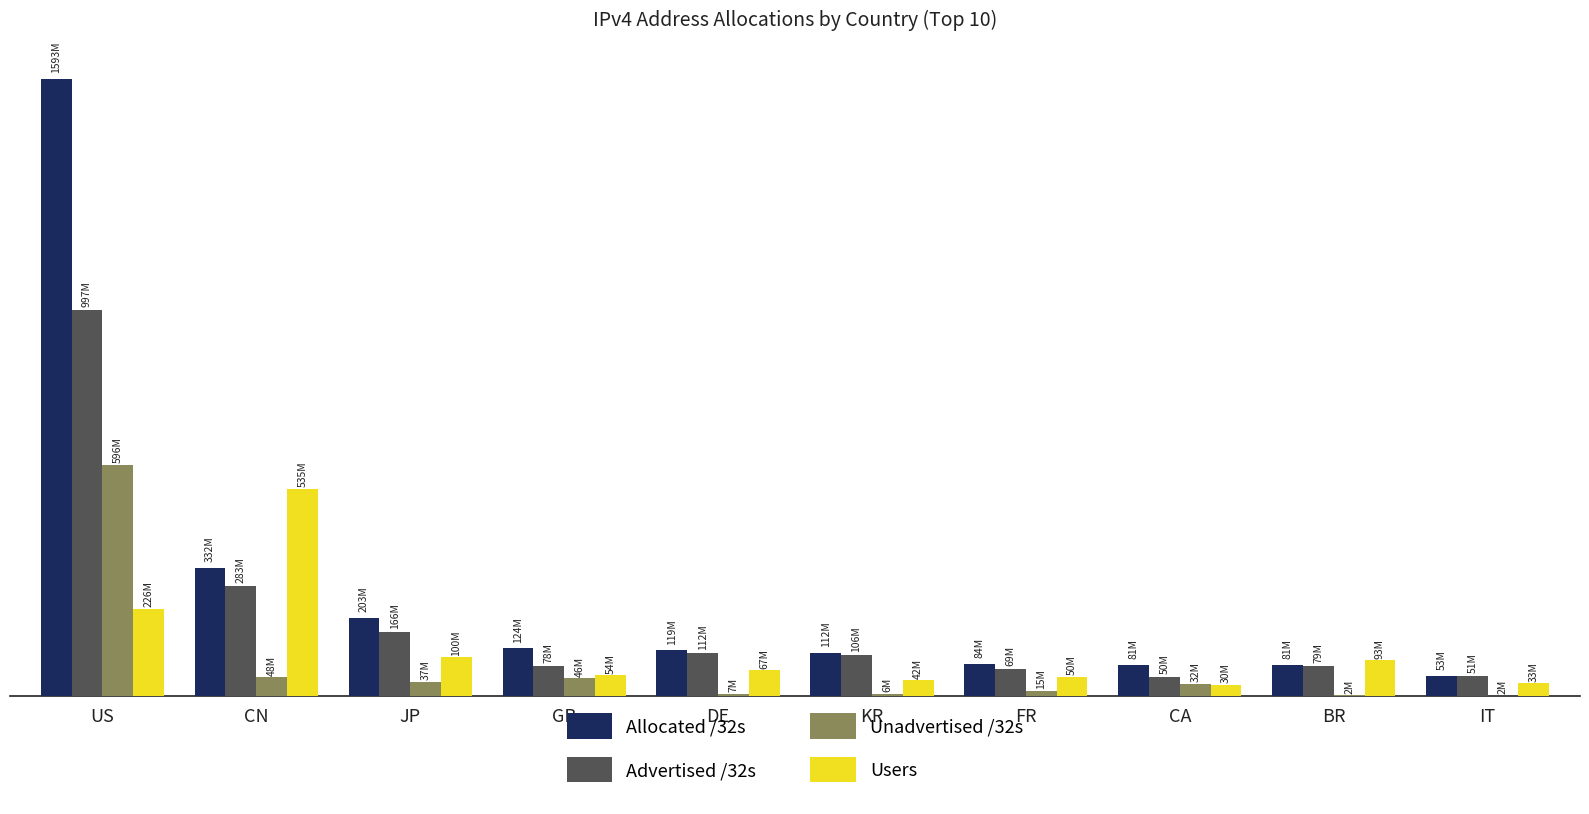

At which label does Allocated /32s first exceed 119168544?

US